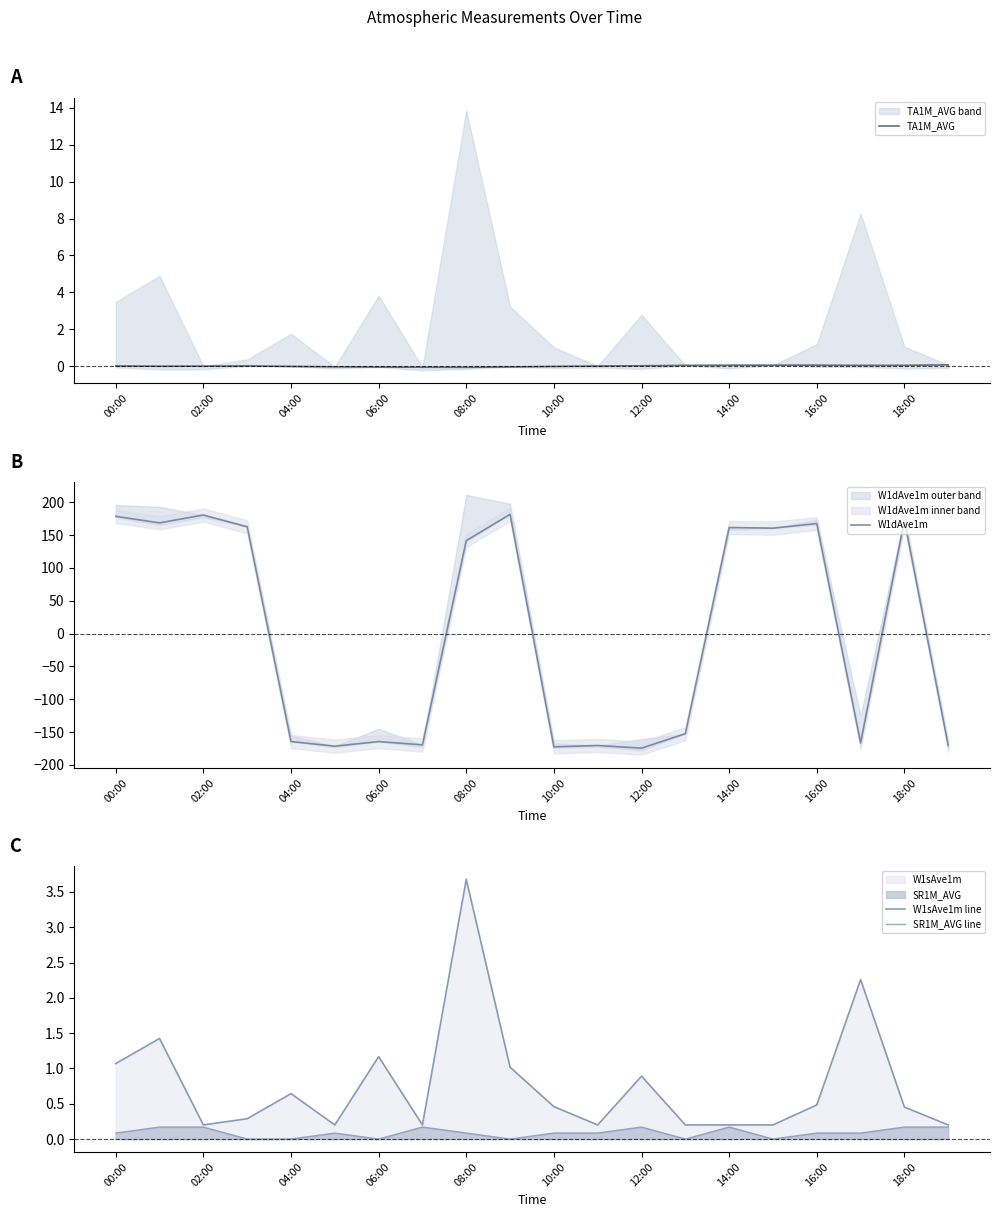

Which has a higher value, 08:00 or 00:00?

00:00